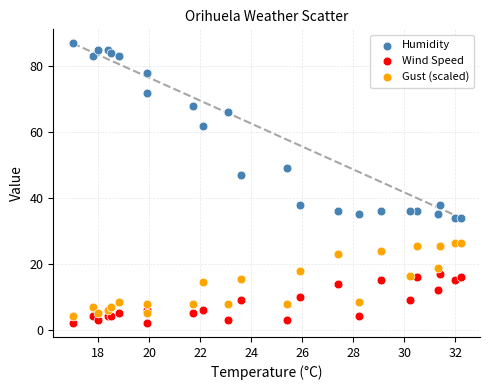

Which series reaches the maximum Y coordinate?

Humidity